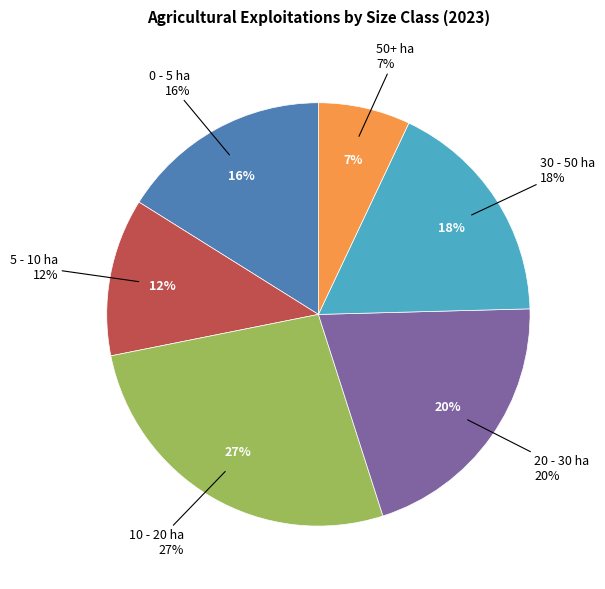

Does 10 - 20 ha account for over 50% of the chart?

No